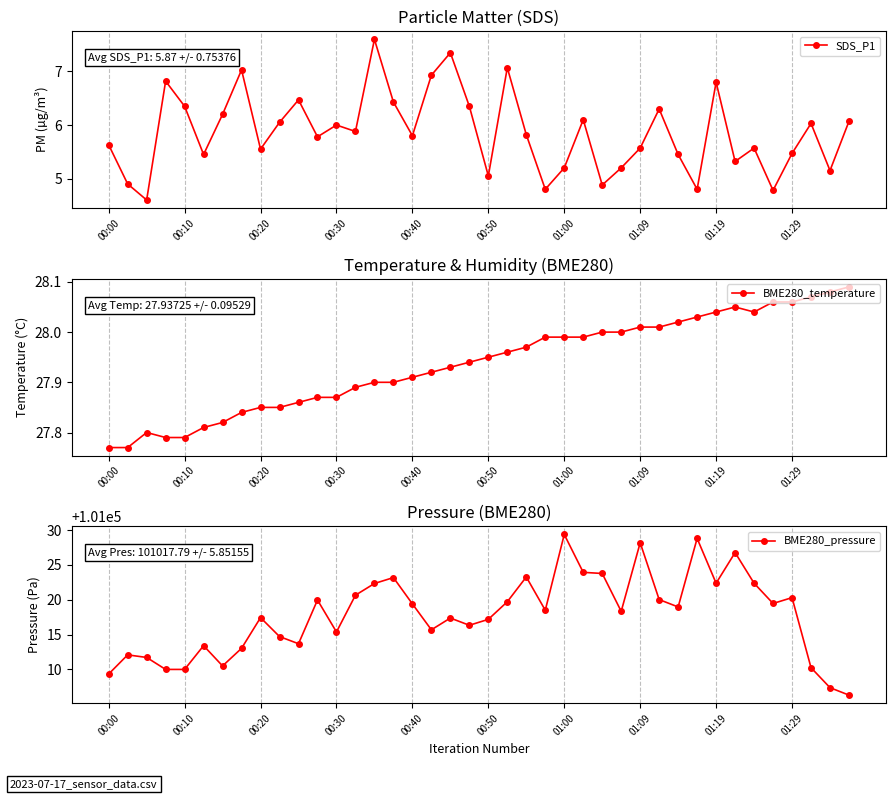

Is the value of SDS_P1 at 10 greater than the value of BME280_temperature at 19?

No